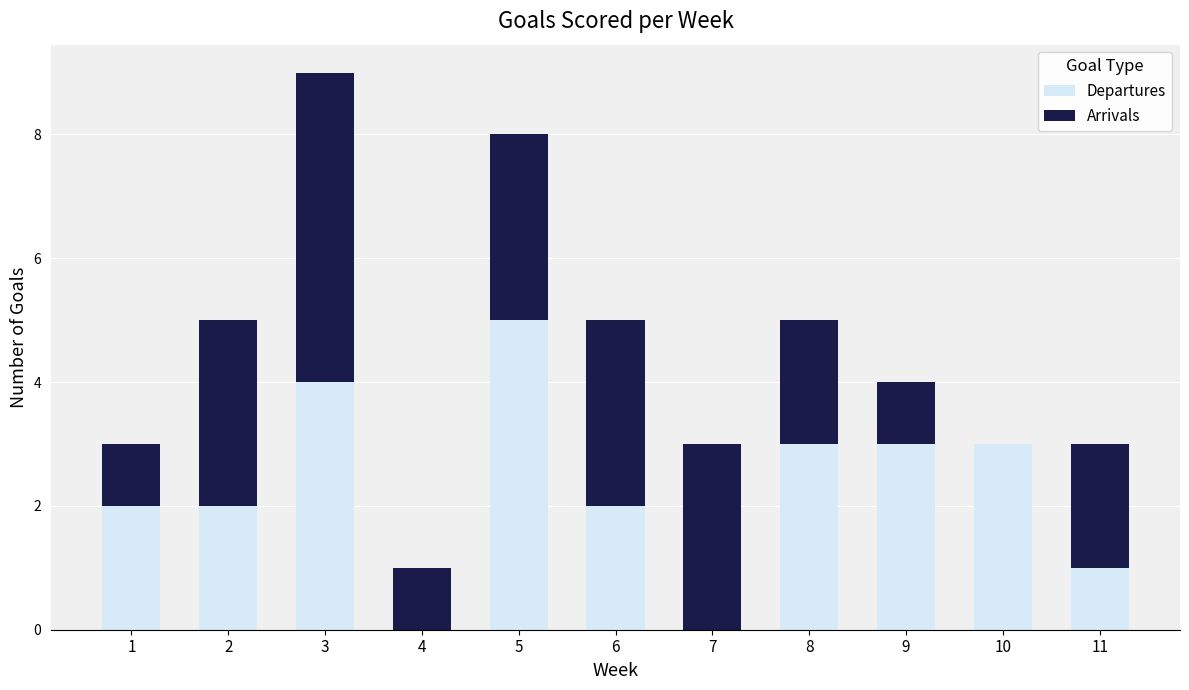

Is it true that Departures equals 4 at 3?

True